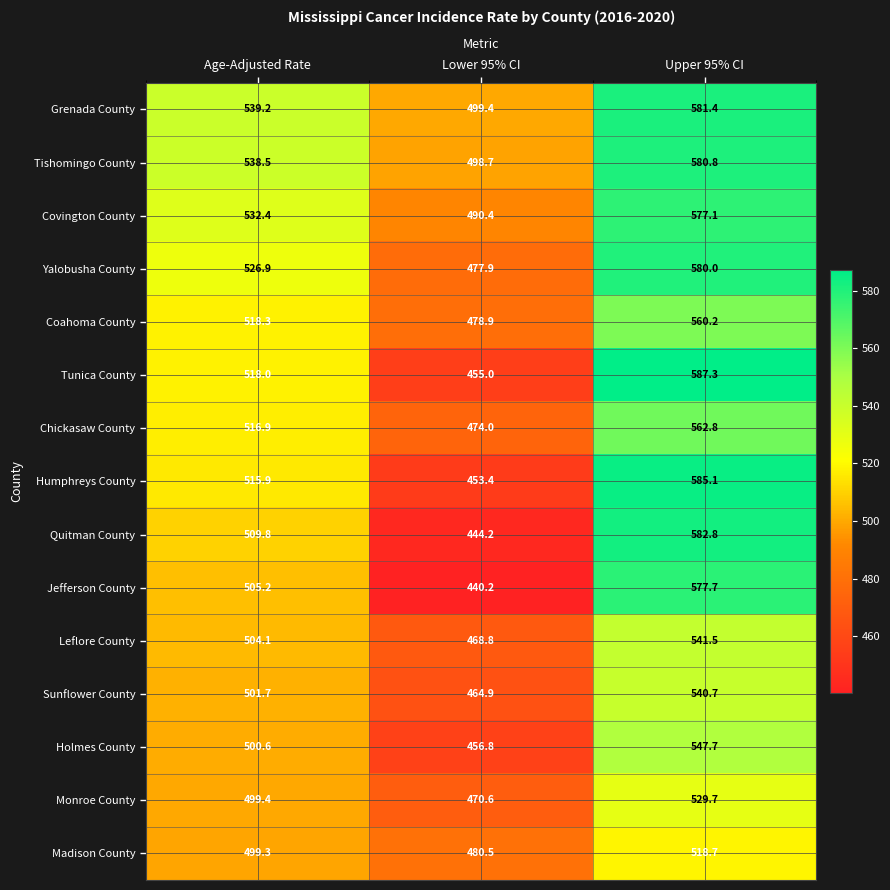

The Covington County series shows 216.5 at Upper 95% CI. True or false?

False